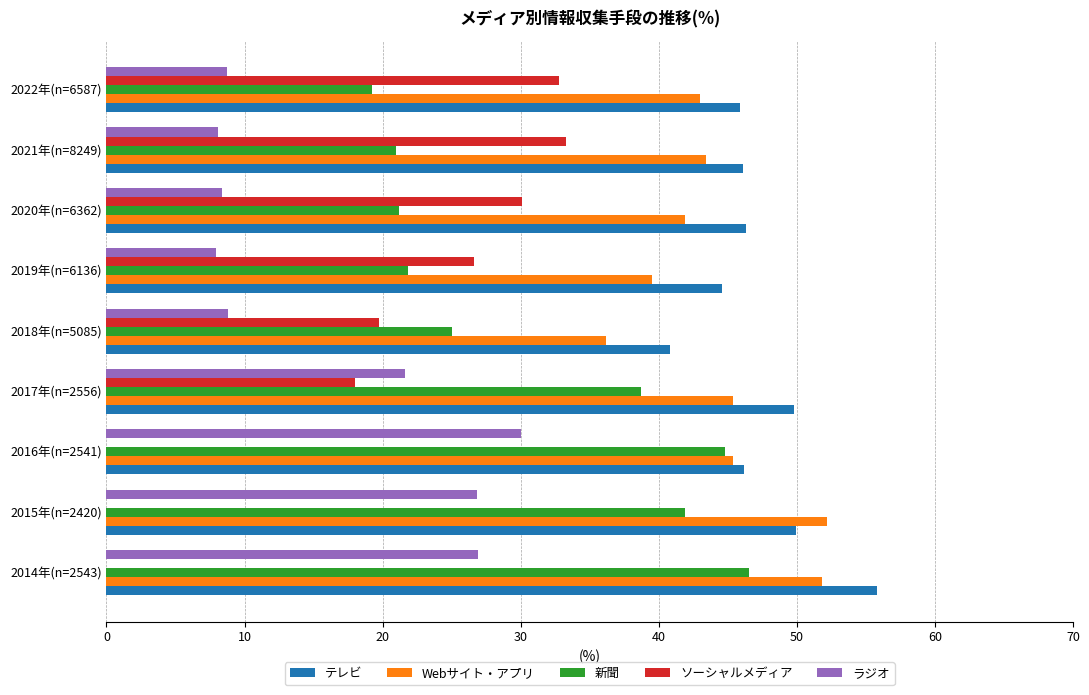

What are all the series names shown in the legend?

テレビ, Webサイト・アプリ, 新聞, ソーシャルメディア, ラジオ